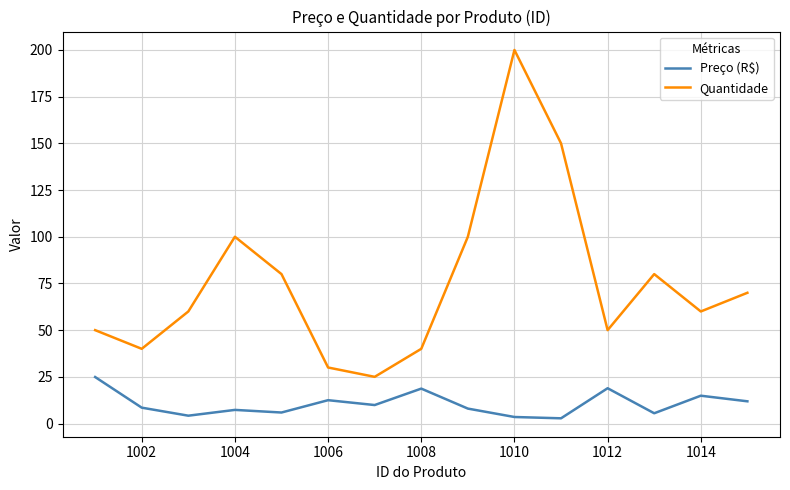

Which series has the largest range (max minus min)?

Quantidade